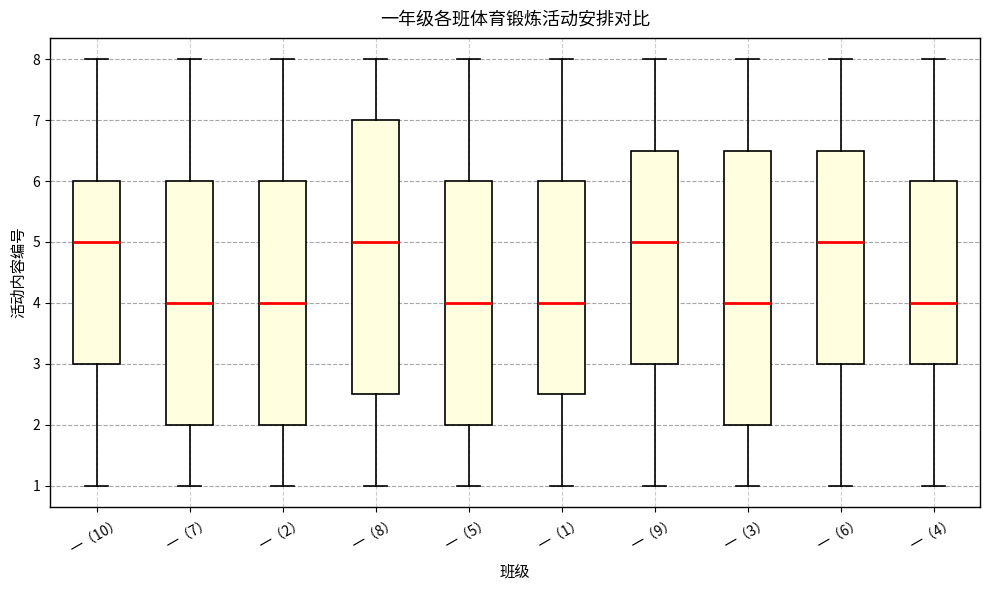

Reading left to right, transcribe this box plot: for each box, give where its median line is, the range the box spans, and where its two whiskers end, as read against the y-axis. The values are not printed on the chart, so give them approximately, as read against the axis.

一（10）: median 5.0, box 3.0 to 6.0, whiskers 1.0 to 8.0
一（7）: median 4.0, box 2.0 to 6.0, whiskers 1.0 to 8.0
一（2）: median 4.0, box 2.0 to 6.0, whiskers 1.0 to 8.0
一（8）: median 5.0, box 2.5 to 7.0, whiskers 1.0 to 8.0
一（5）: median 4.0, box 2.0 to 6.0, whiskers 1.0 to 8.0
一（1）: median 4.0, box 2.5 to 6.0, whiskers 1.0 to 8.0
一（9）: median 5.0, box 3.0 to 6.5, whiskers 1.0 to 8.0
一（3）: median 4.0, box 2.0 to 6.5, whiskers 1.0 to 8.0
一（6）: median 5.0, box 3.0 to 6.5, whiskers 1.0 to 8.0
一（4）: median 4.0, box 3.0 to 6.0, whiskers 1.0 to 8.0